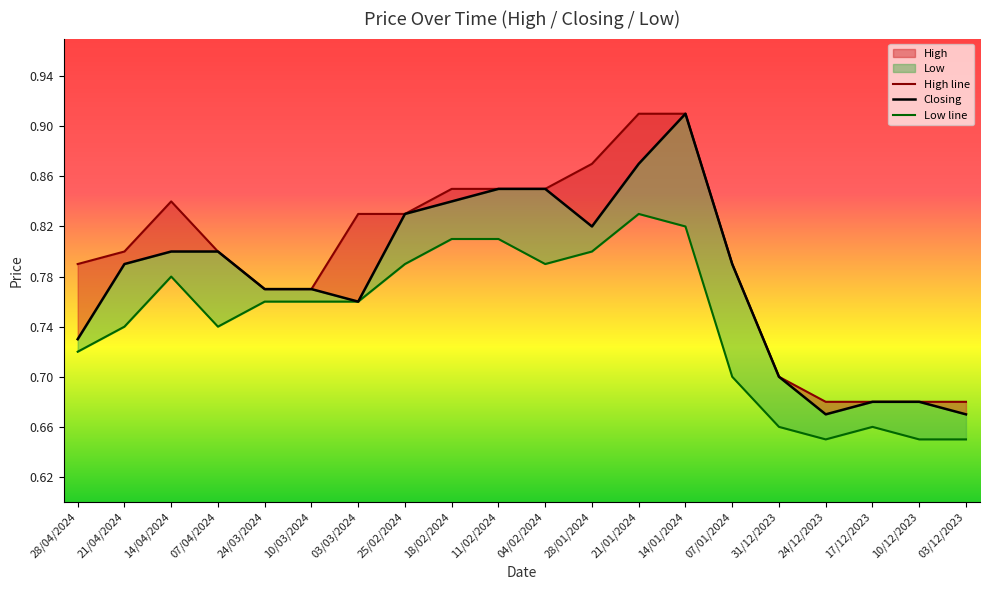

How many lines are shown in the chart?

3